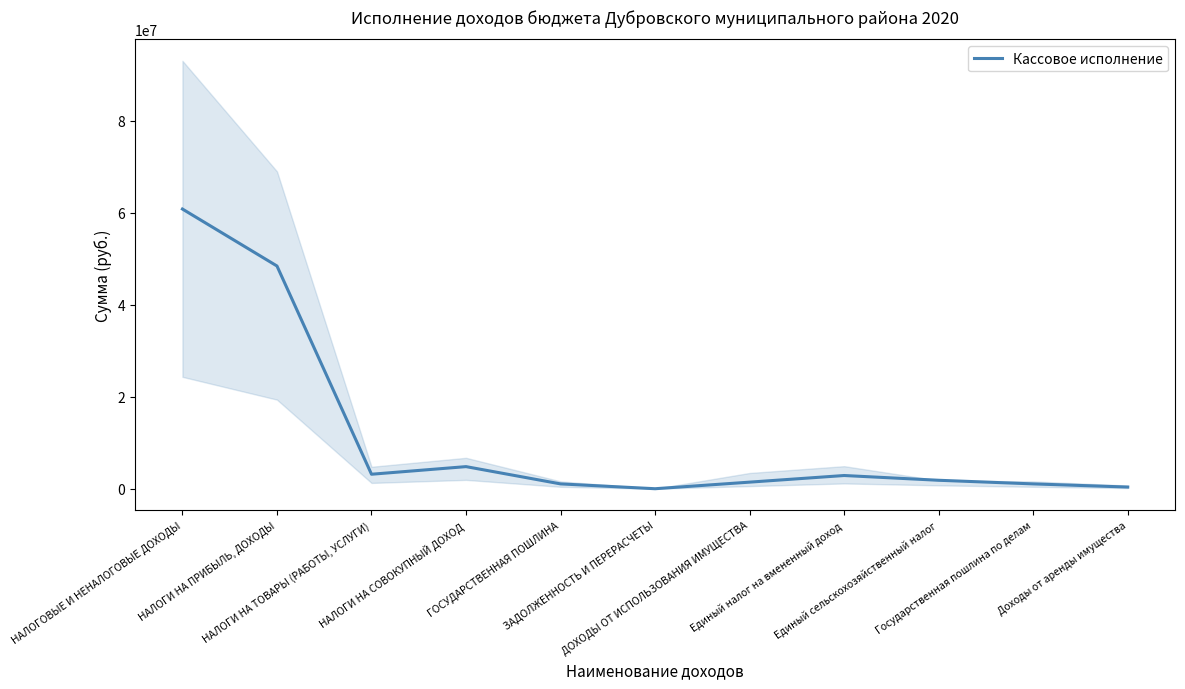

What is the difference between the maximum and minimum values?

60830871